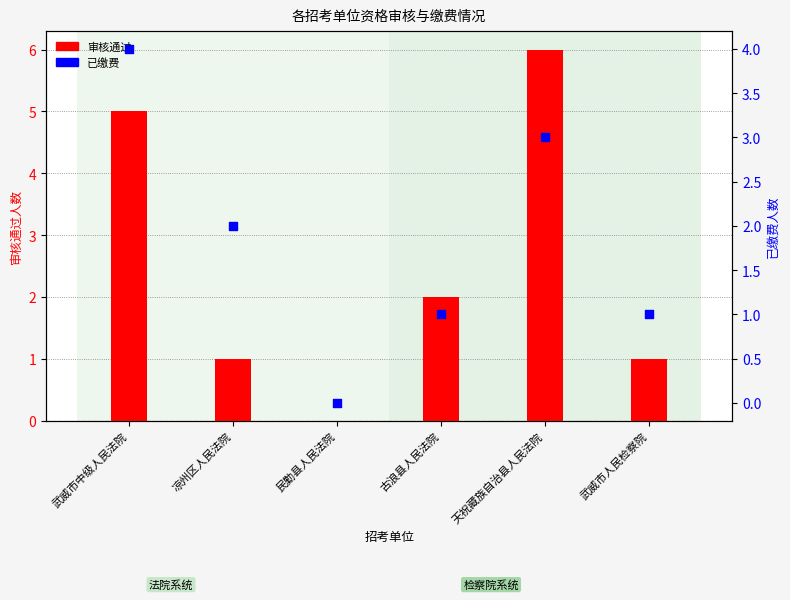

Which series has the largest total across all categories?

审核通过